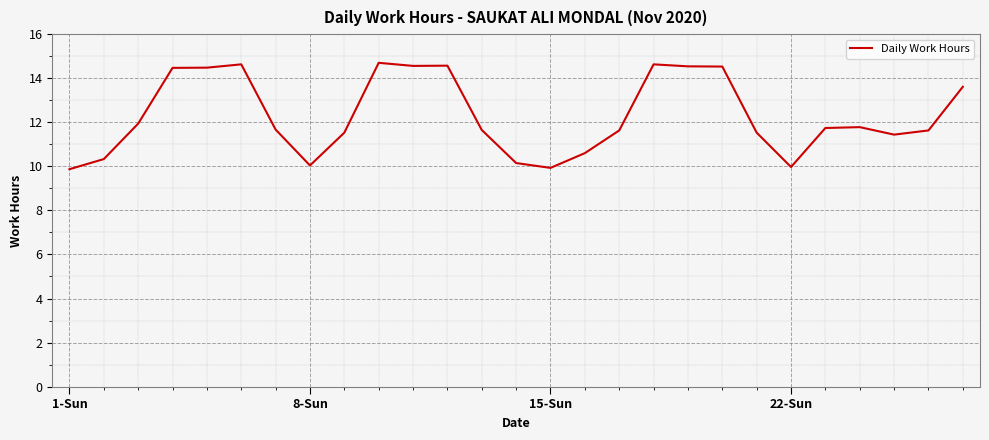

How many values are below 11?

7